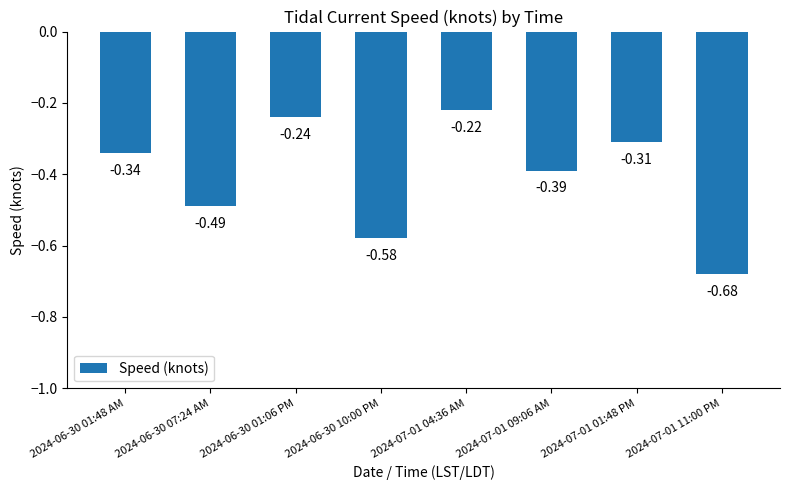

Rank the categories by value from highest to lowest.

2024-07-01 04:36 AM, 2024-06-30 01:06 PM, 2024-07-01 01:48 PM, 2024-06-30 01:48 AM, 2024-07-01 09:06 AM, 2024-06-30 07:24 AM, 2024-06-30 10:00 PM, 2024-07-01 11:00 PM